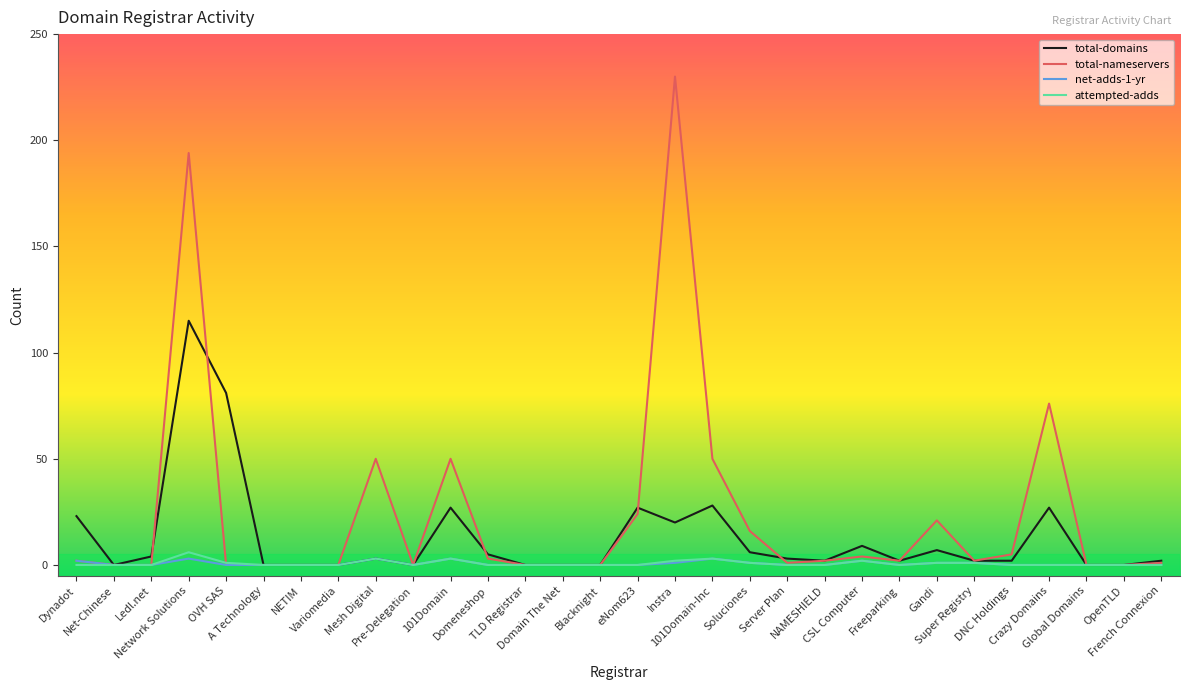

What is the greatest value displayed?

230